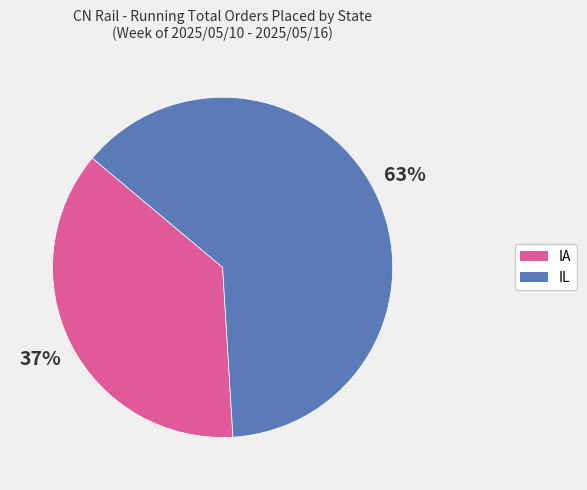

Between IA and IL, which is larger?

IL